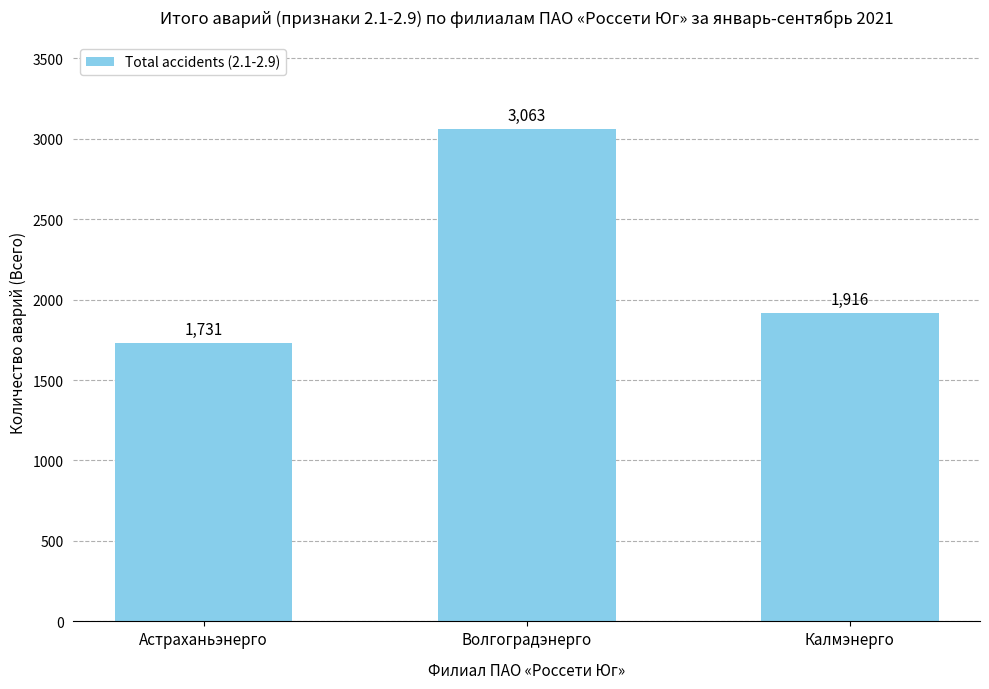

Which has a higher value, Волгоградэнерго or Калмэнерго?

Волгоградэнерго